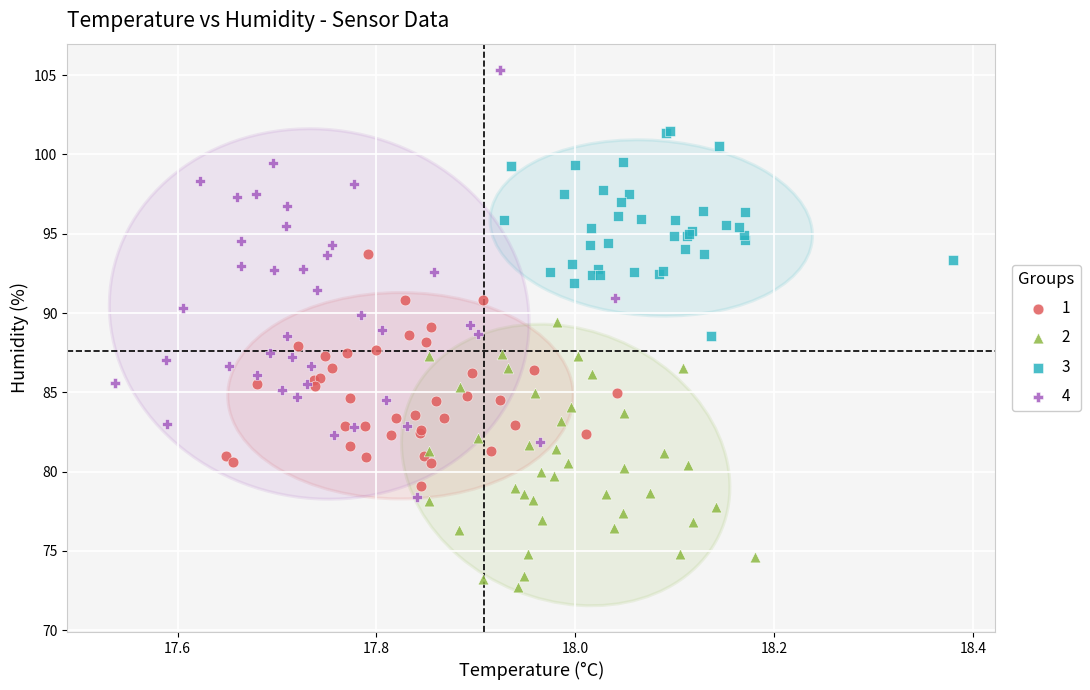

Which series has the largest Y range (max minus min)?

4